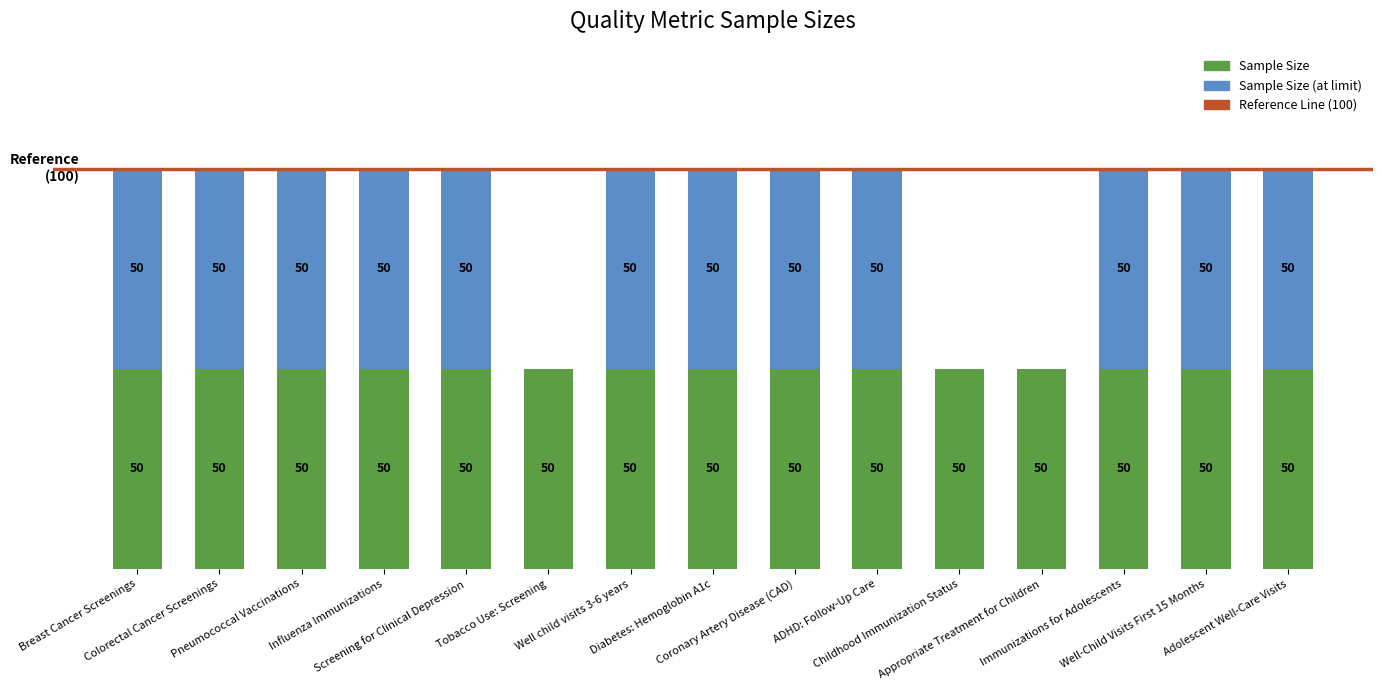

Rank the categories by value from highest to lowest.

Breast Cancer Screenings, Colorectal Cancer Screenings, Pneumococcal Vaccinations, Influenza Immunizations, Screening for Clinical Depression, Well child visits 3-6 years, Diabetes: Hemoglobin A1c, Coronary Artery Disease (CAD), ADHD: Follow-Up Care, Immunizations for Adolescents, Well-Child Visits First 15 Months, Adolescent Well-Care Visits, Tobacco Use: Screening, Childhood Immunization Status, Appropriate Treatment for Children